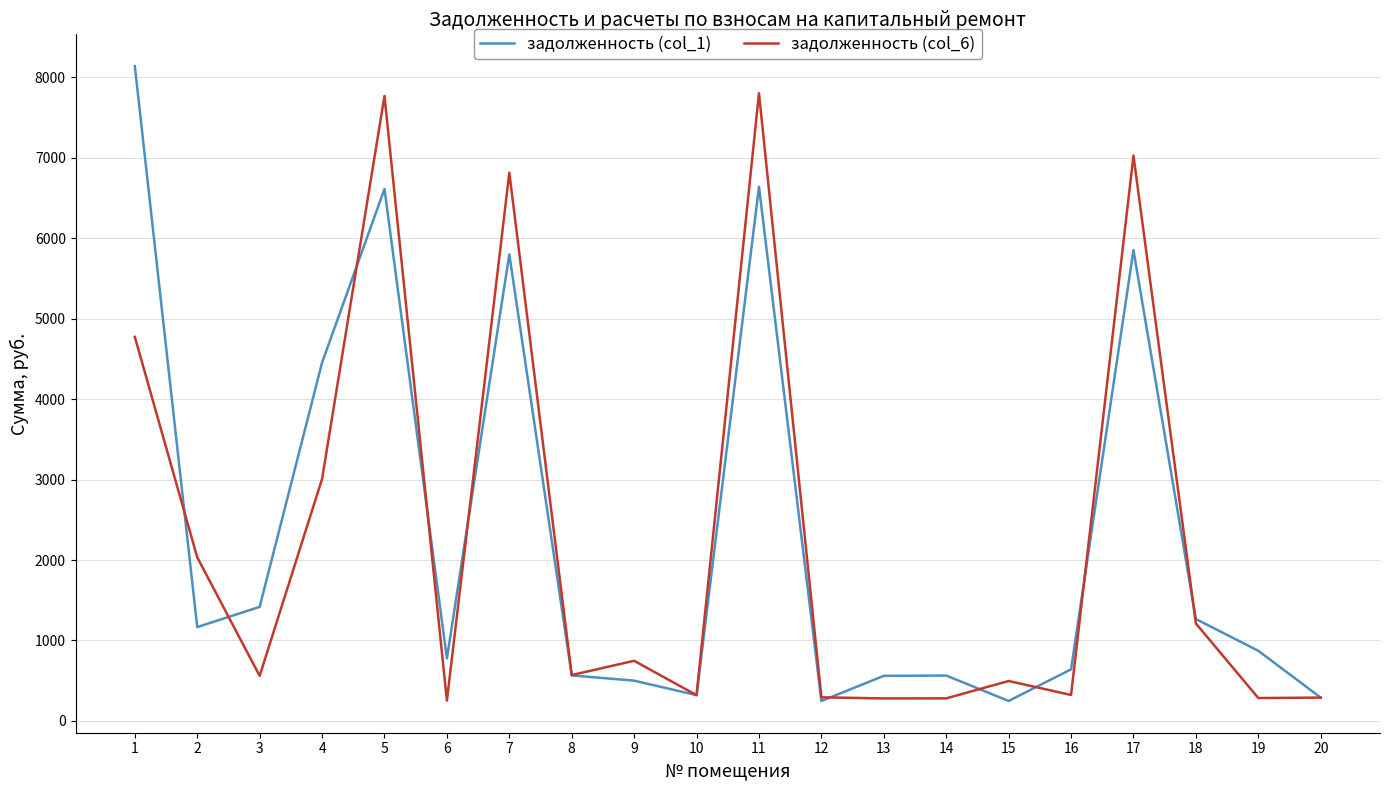

What is the maximum value shown in the chart?

8138.7